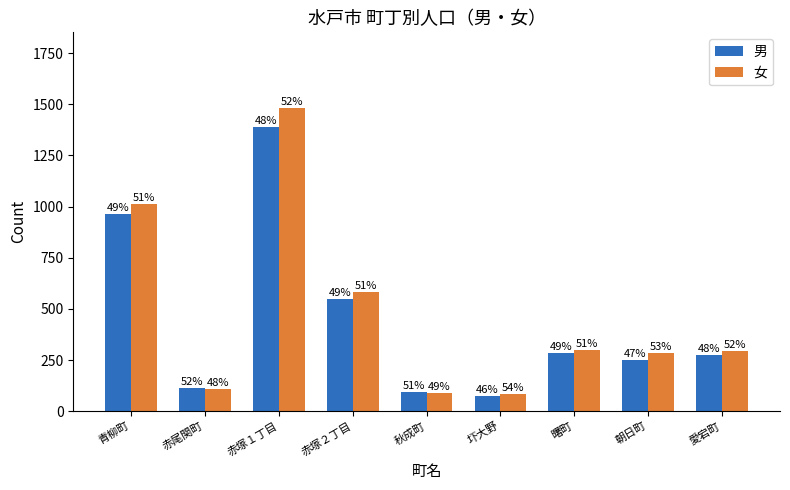

What are all the series names shown in the legend?

男, 女